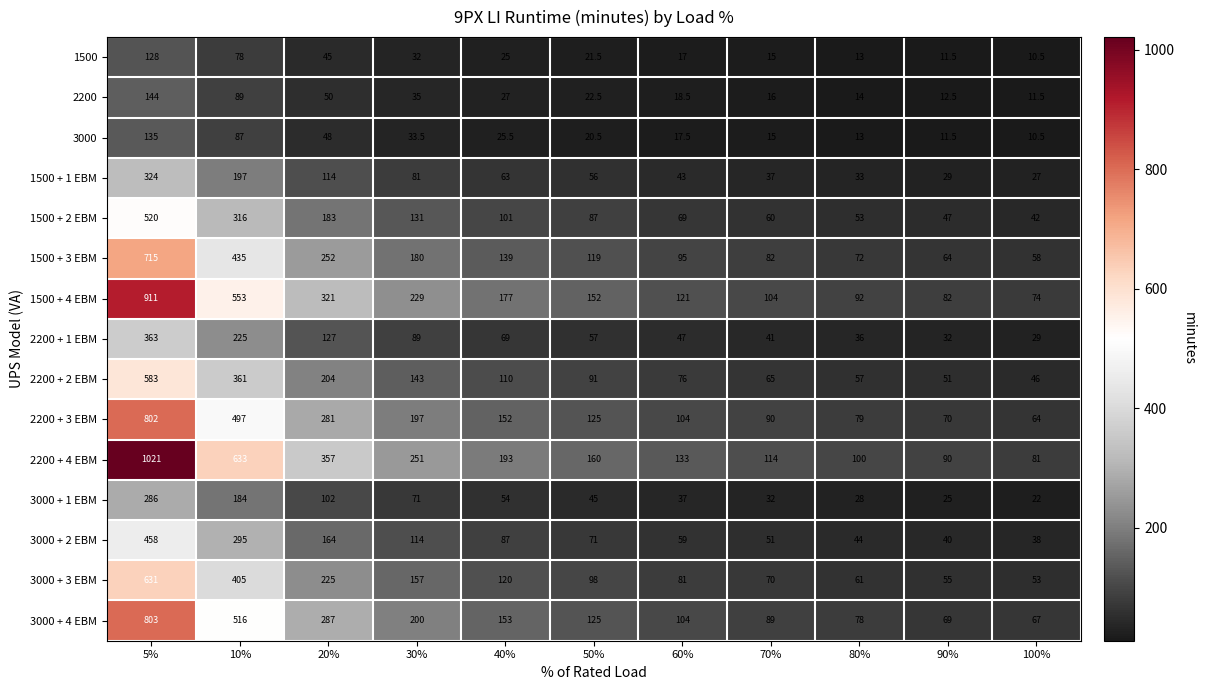

How many categories are shown in the chart?

11